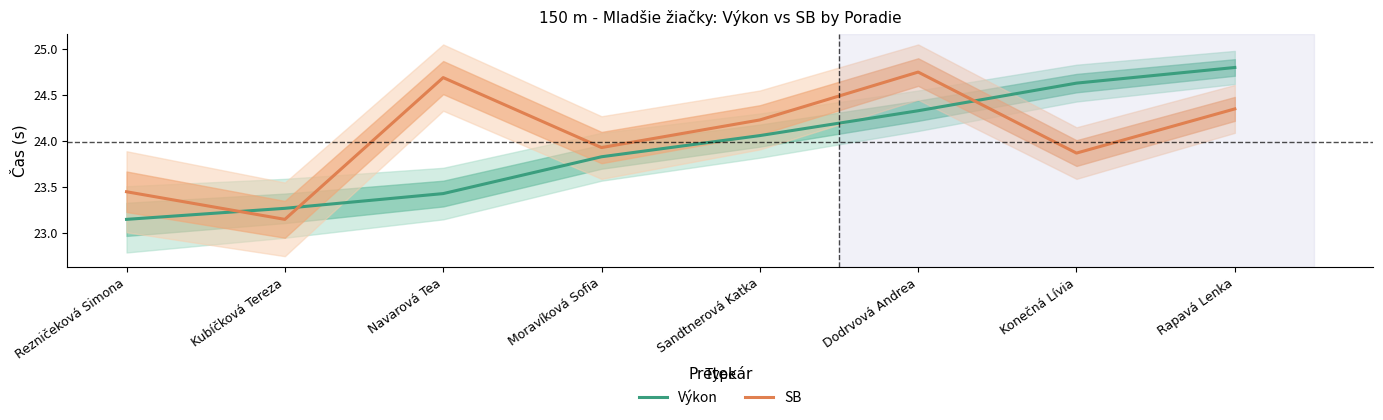

At which category is the sum across all series the highest?

Rapavá Lenka